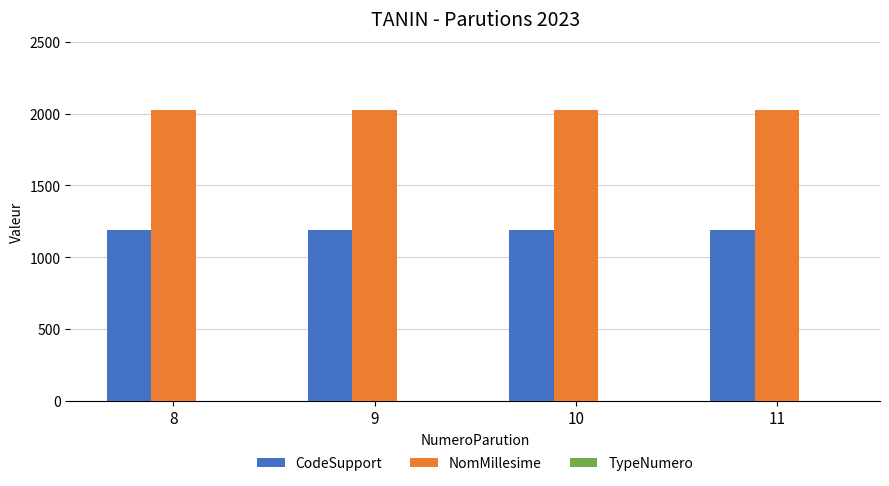

How many data points does each series have?

4